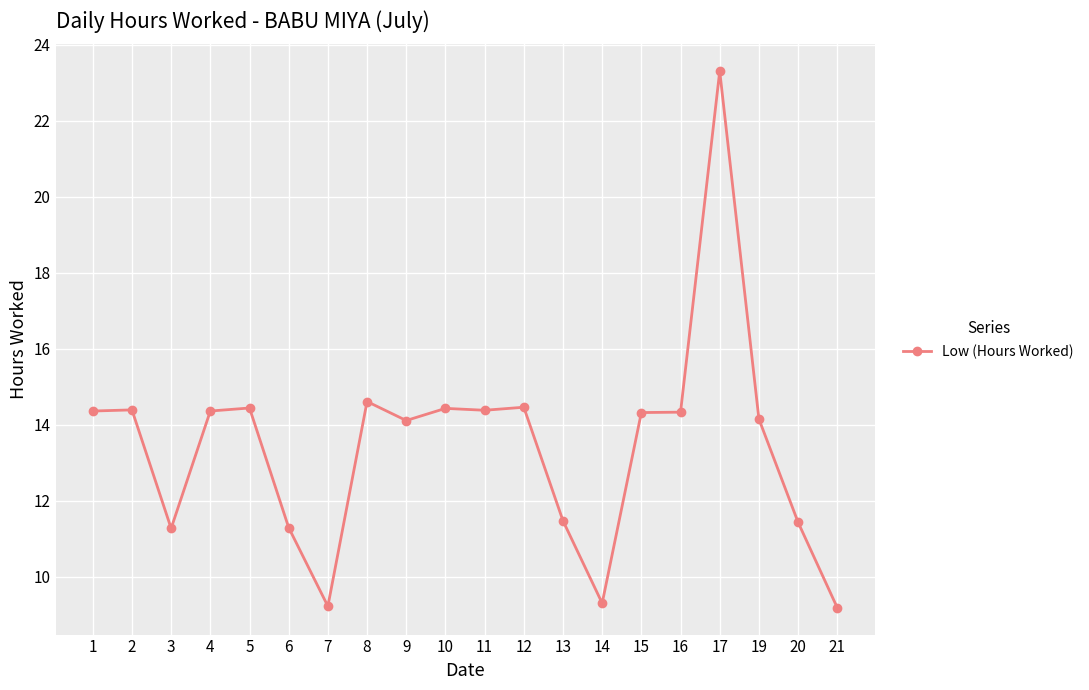

At which category does the data reach its first local valley?

3